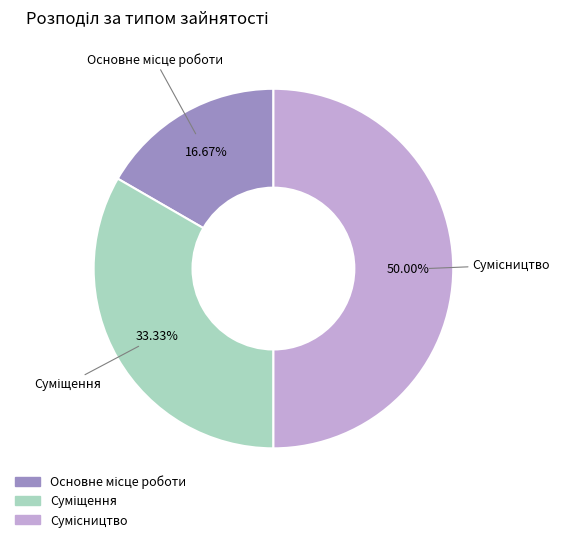

How many segments does this pie chart have?

3